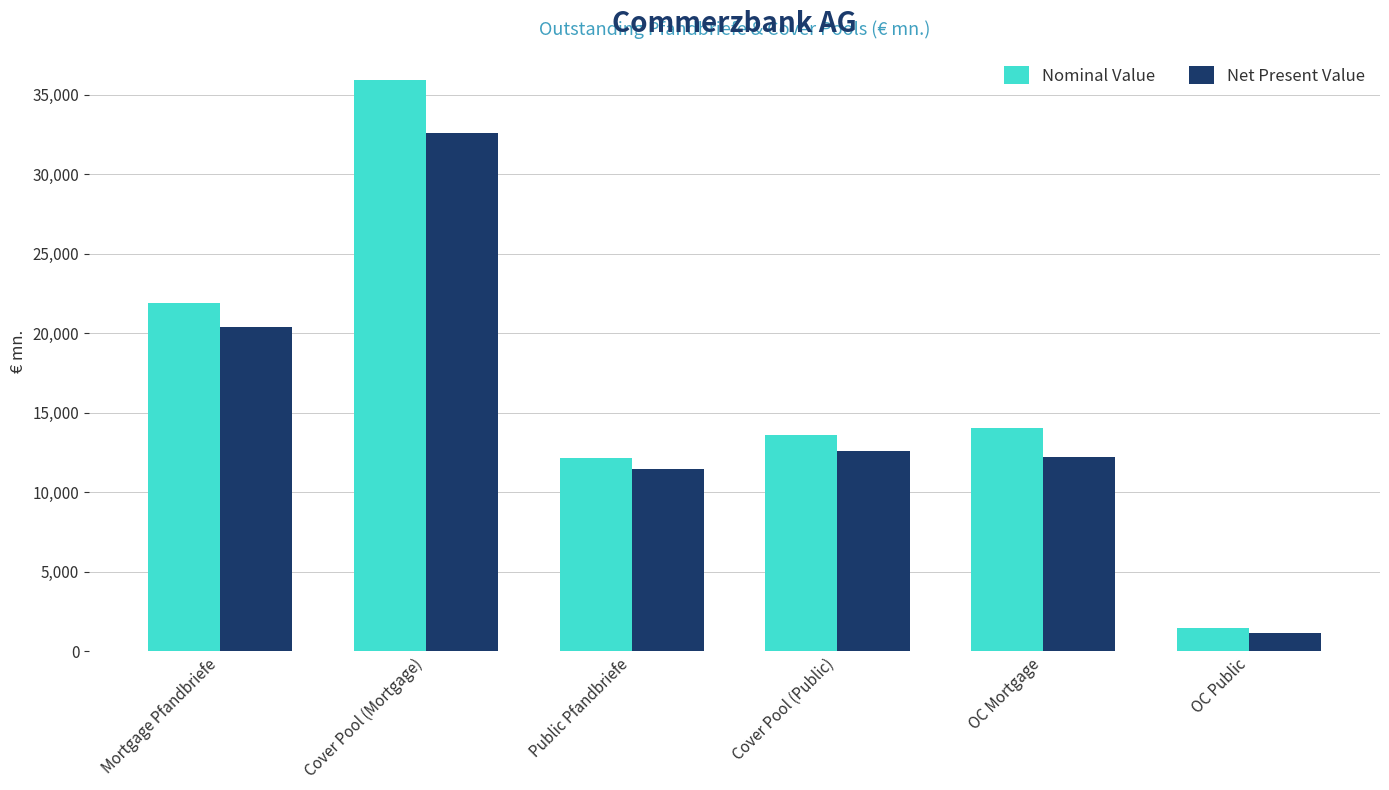

What is the difference between the maximum and minimum values in the Nominal Value series?

34487.7